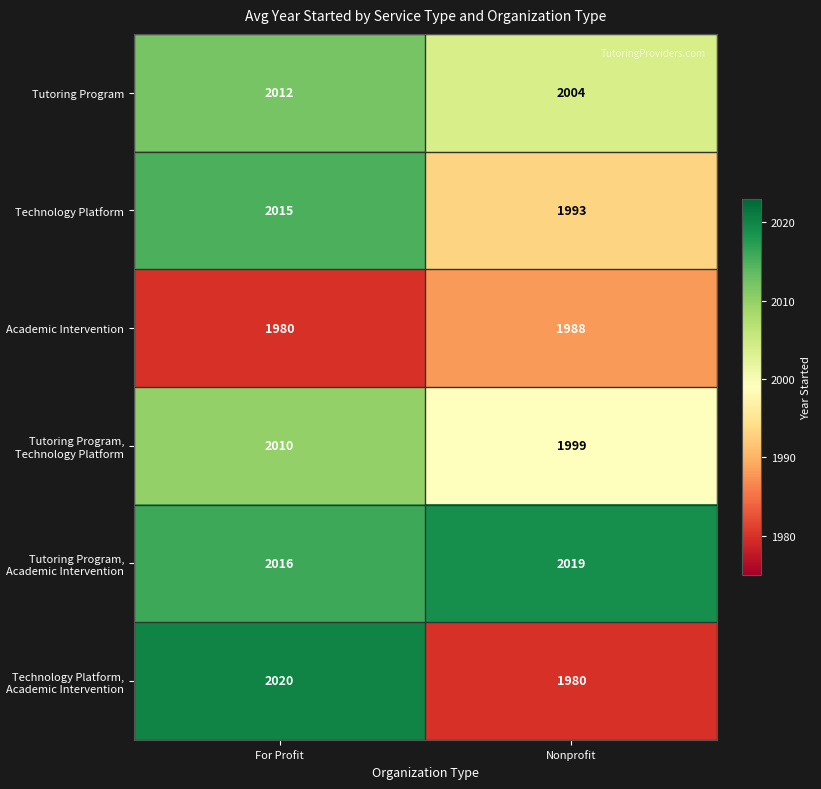

What is the approximate value of Tutoring Program, Technology Platform at For Profit?

2010